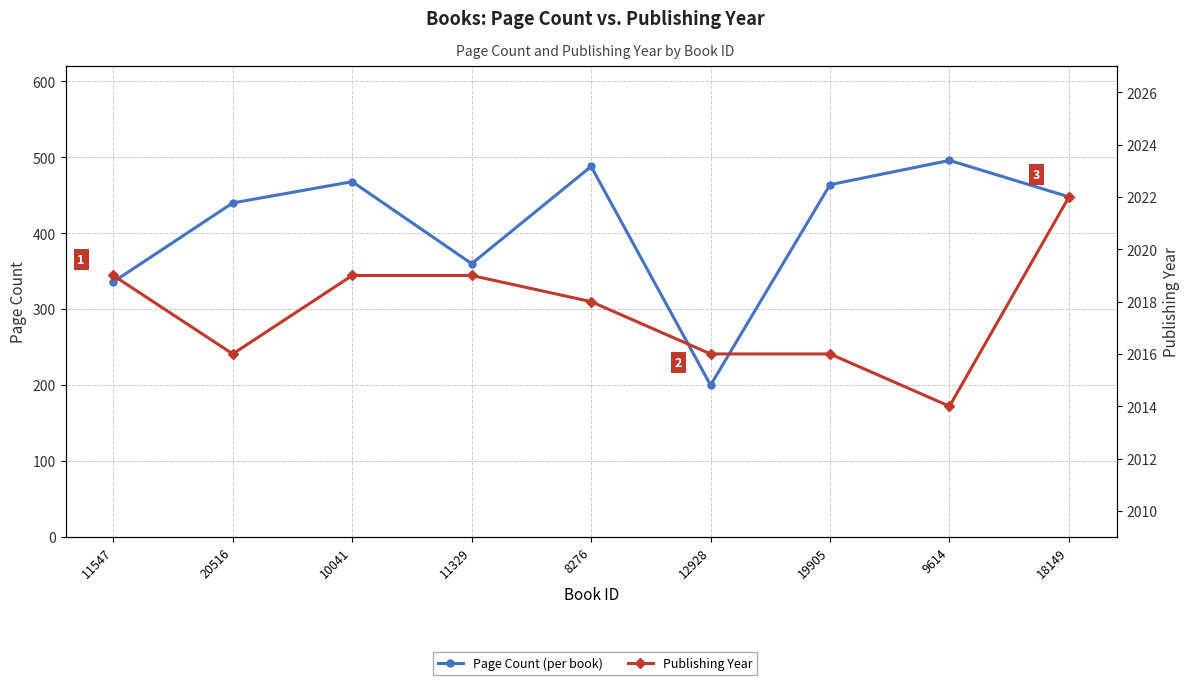

What is the maximum value shown in the chart?

2022